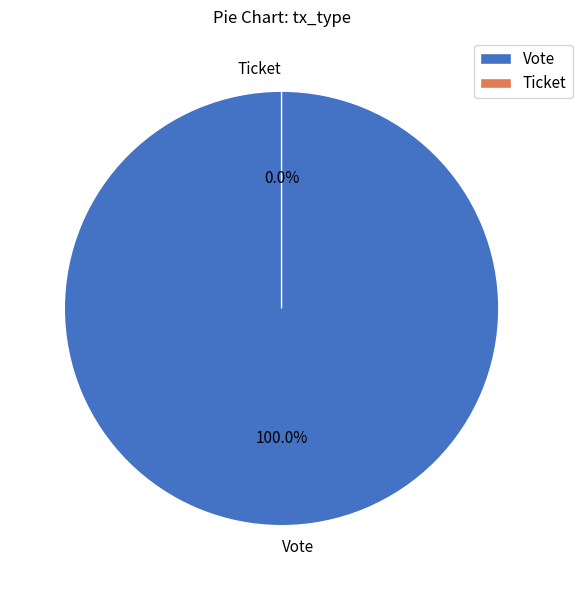

What percentage do Ticket and Vote together represent?

100.0%